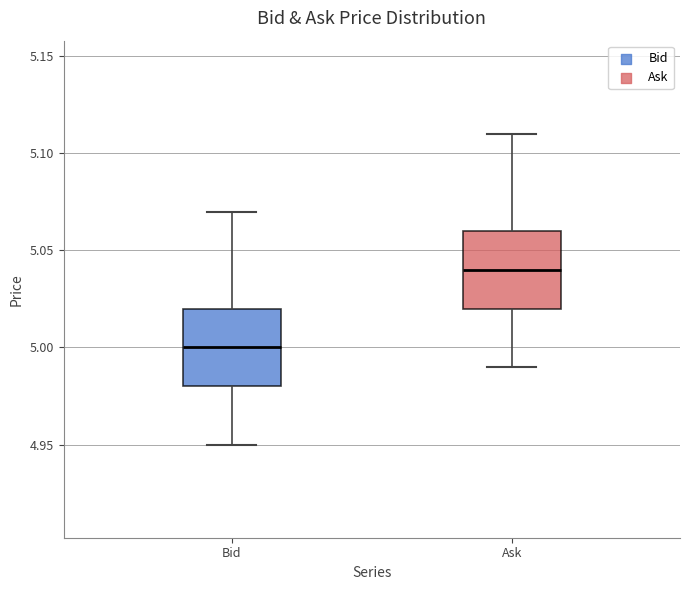

Where is the lower edge of the box for Ask on the y-axis? The values are not printed on the chart, so give them approximately, as read against the axis.

5.02